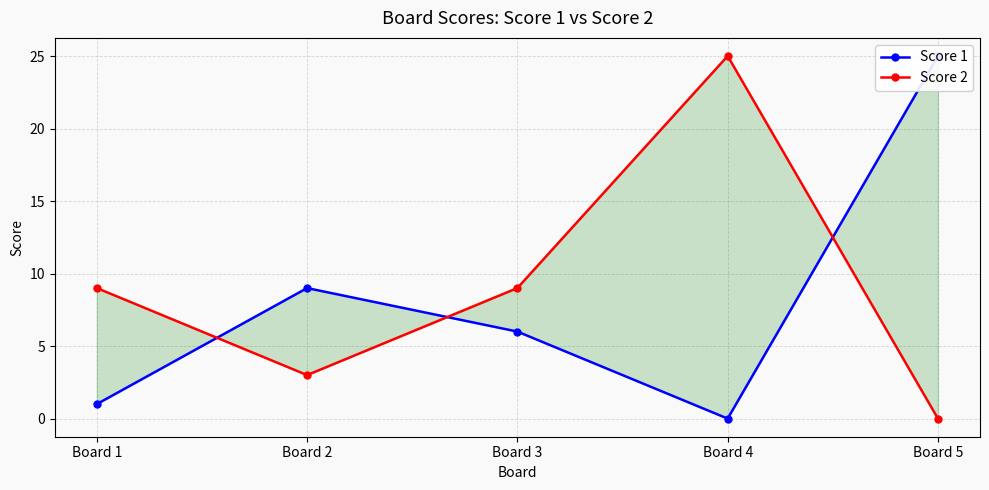

Which series has the largest total across all categories?

Score 2